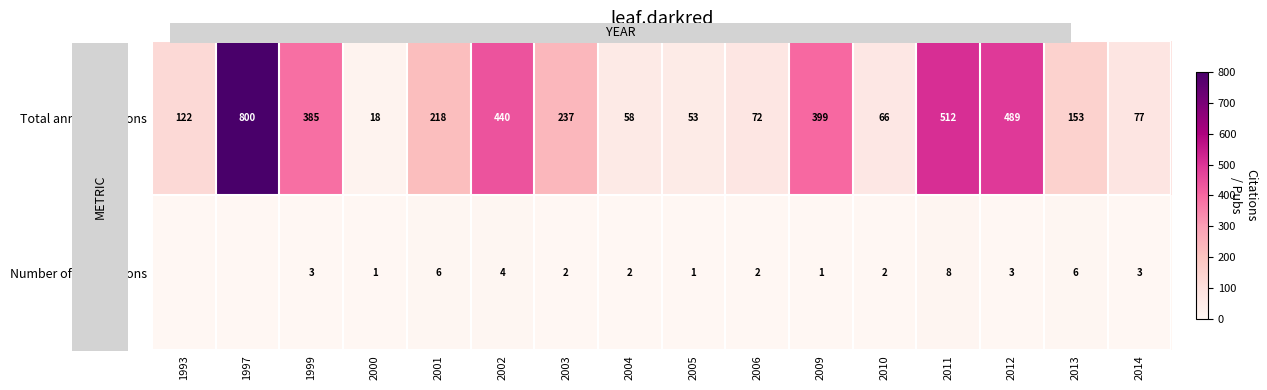

Which category has the lowest value across all series?

1993